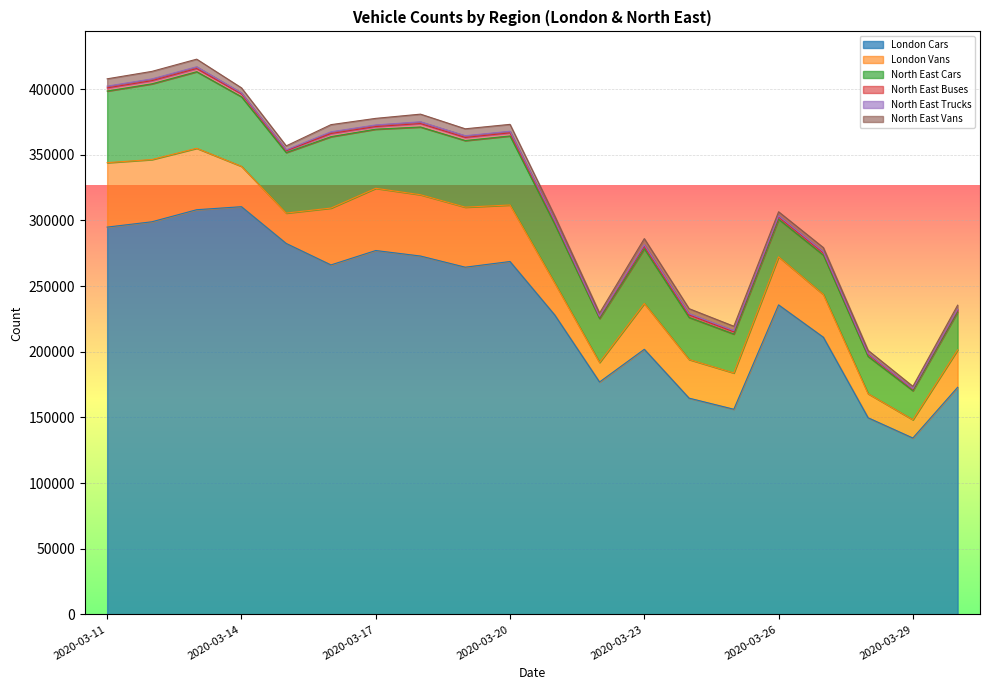

True or false: North East Vans and North East Cars intersect in this chart.

False